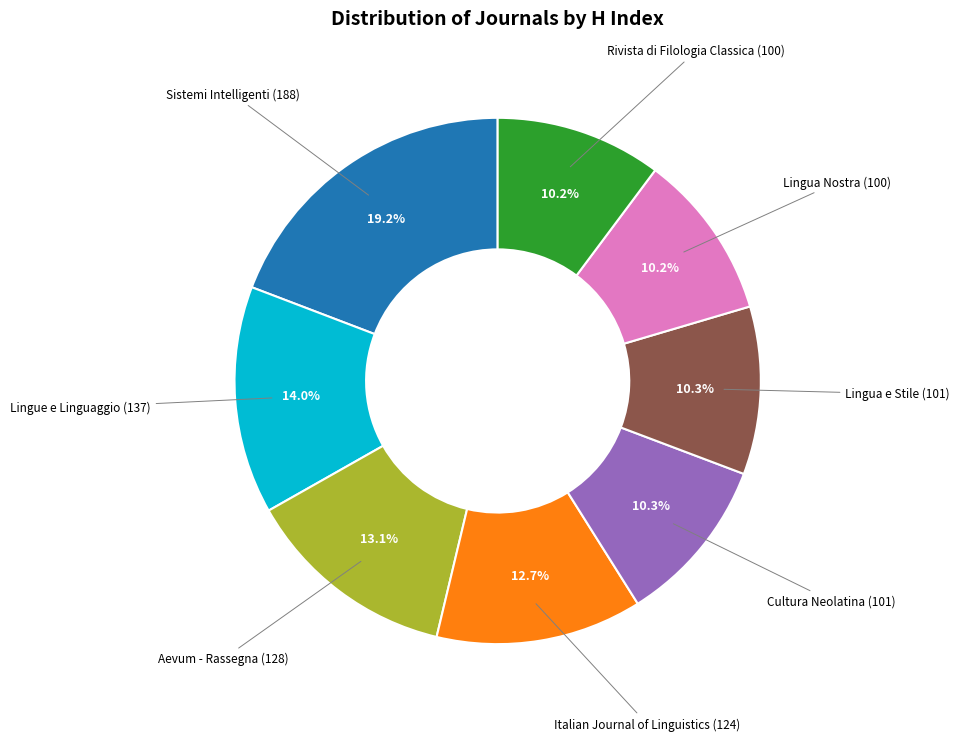

Count the number of slices in the pie.

8